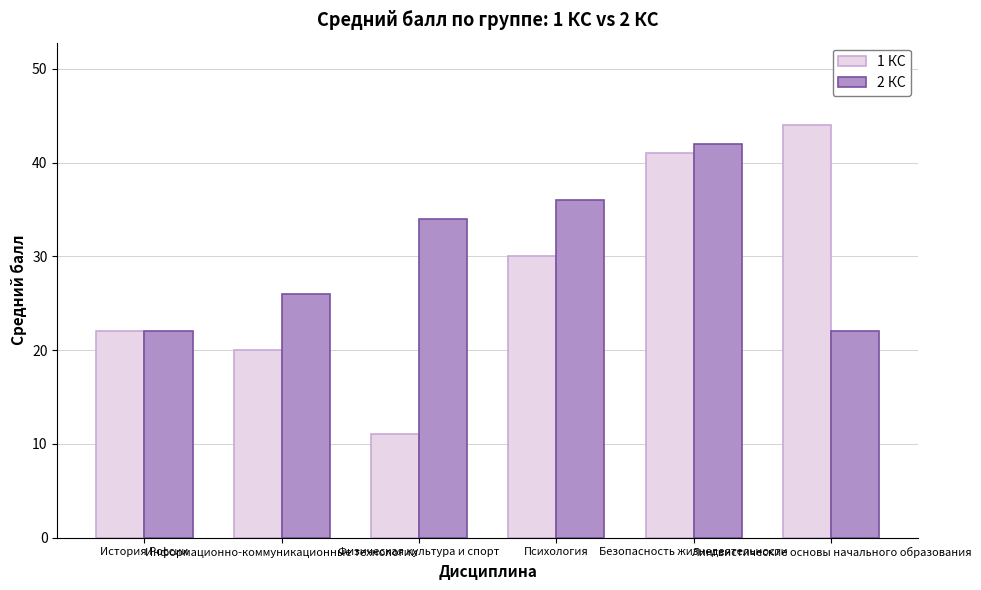

What is the label of the 6th bar from the right?

История России